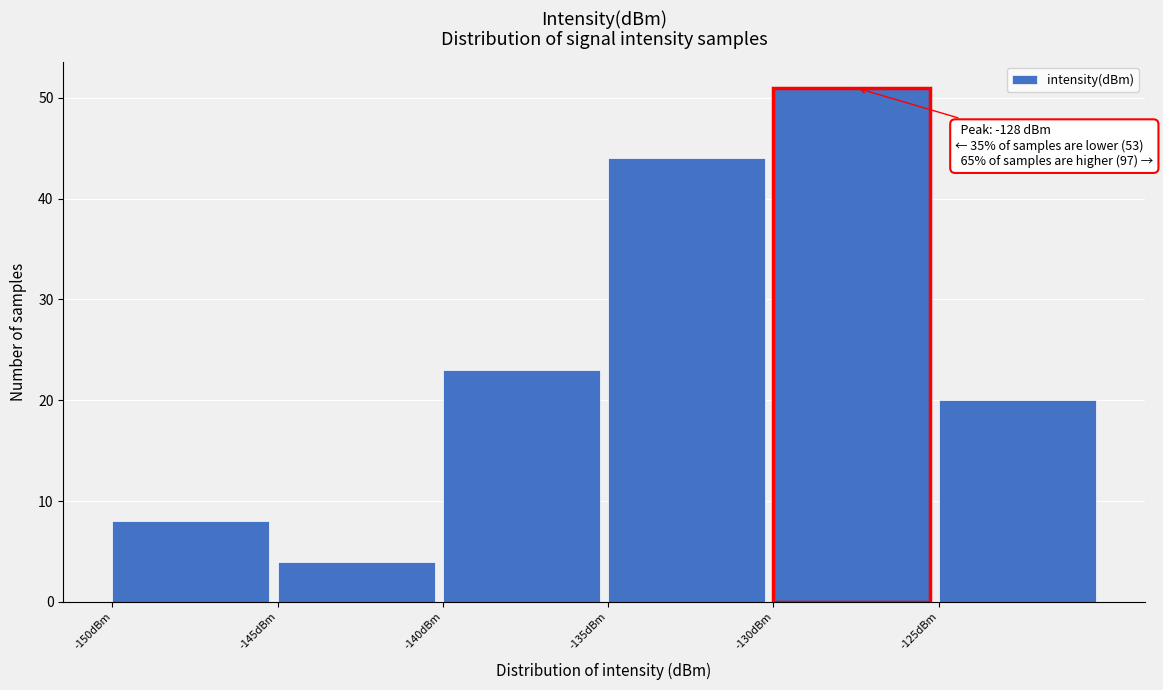

Over which range of the x-axis is the bar tallest?

-130 to -125